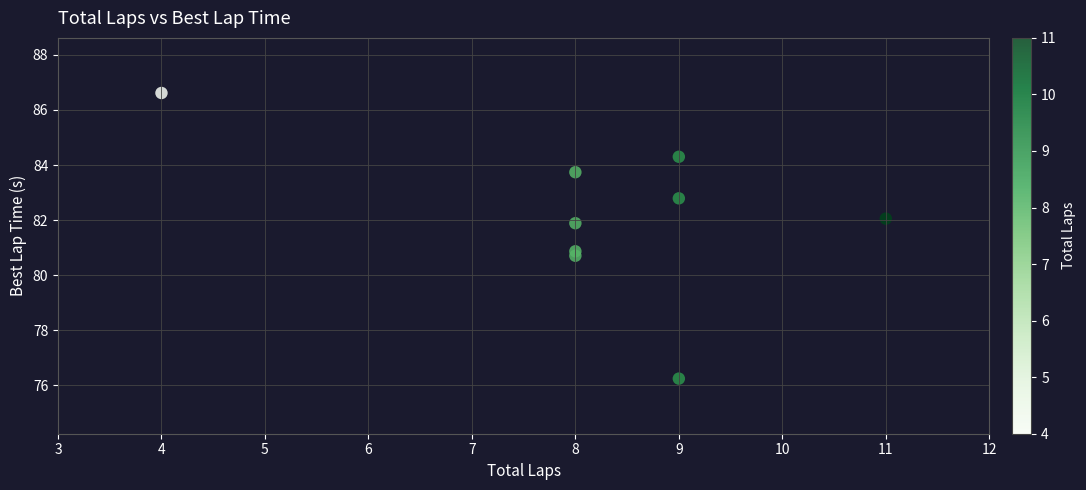

What is the average Y value?

82.1